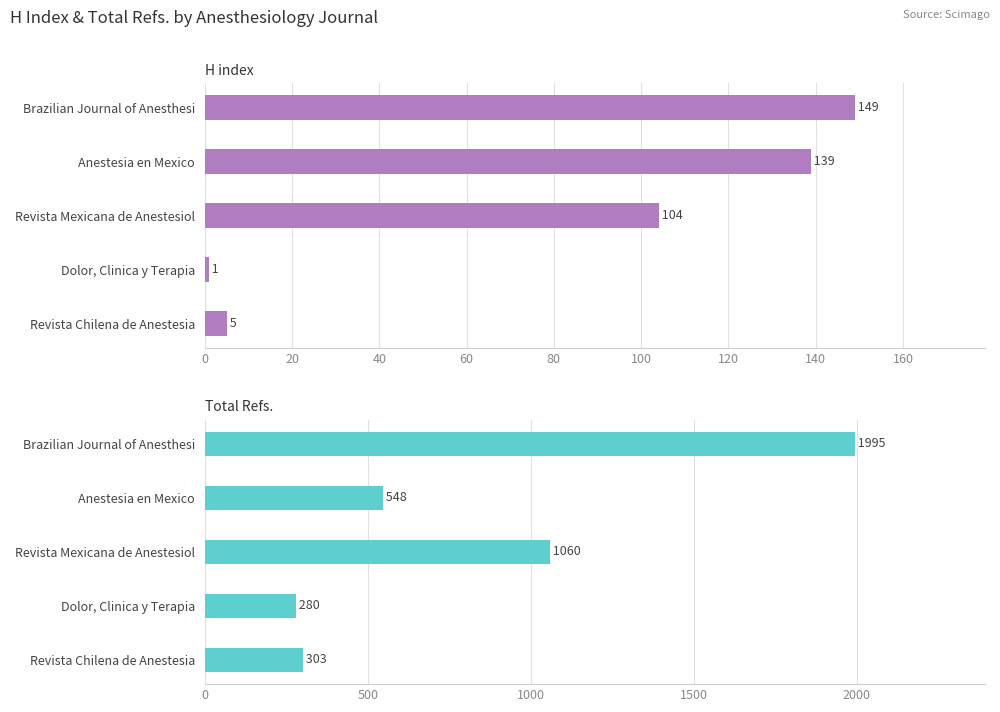

Rank the series by their average value, from lowest to highest.

H index, Total Refs.